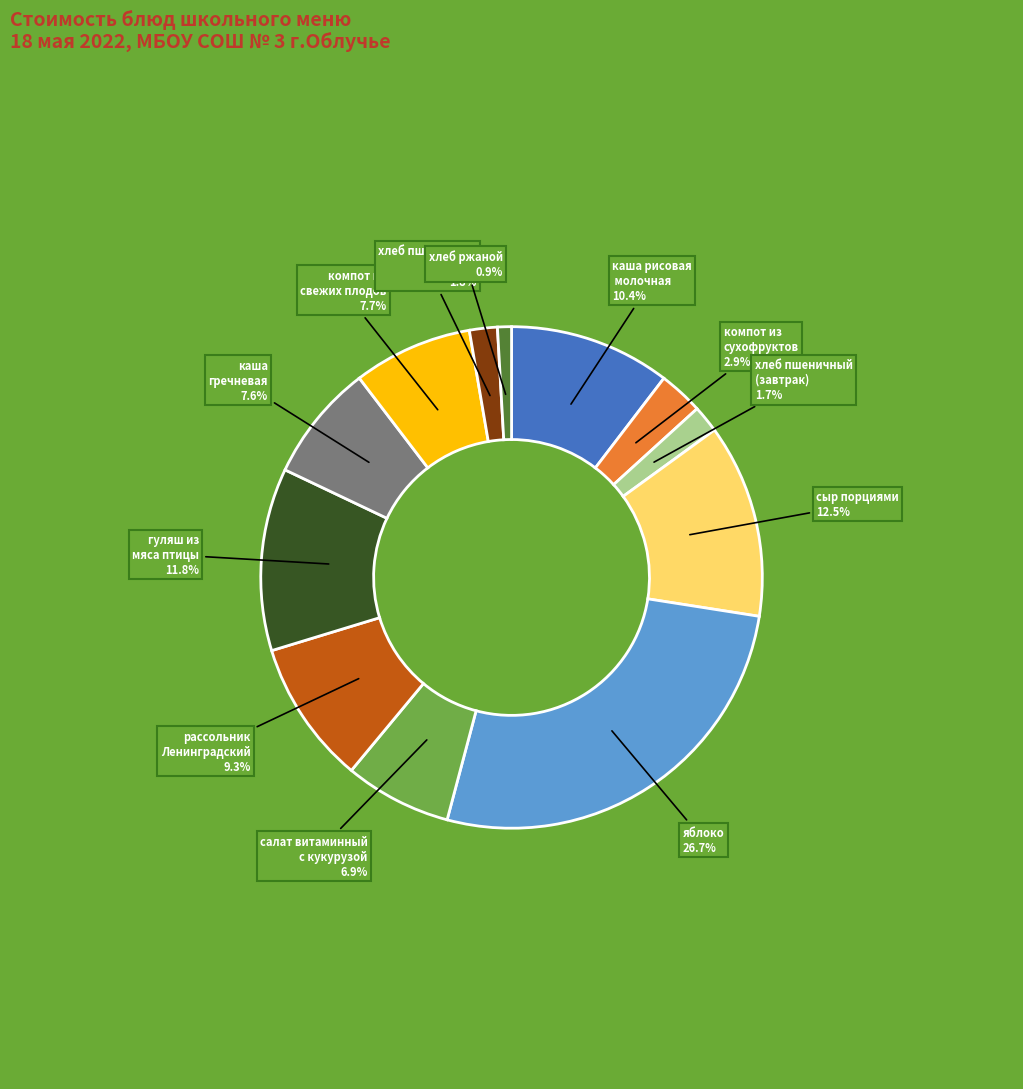

Is there any slice that represents more than half of the pie?

No